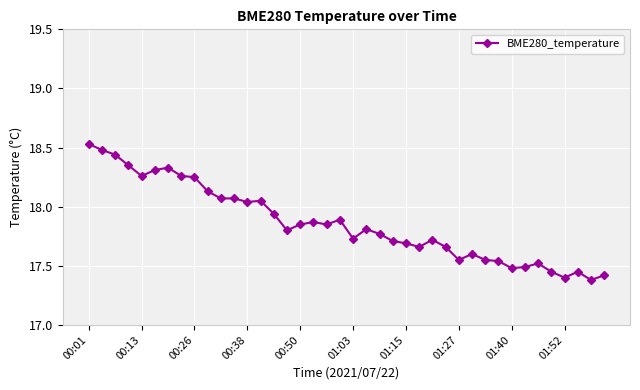

What is the difference between the maximum and second lowest values?

1.1